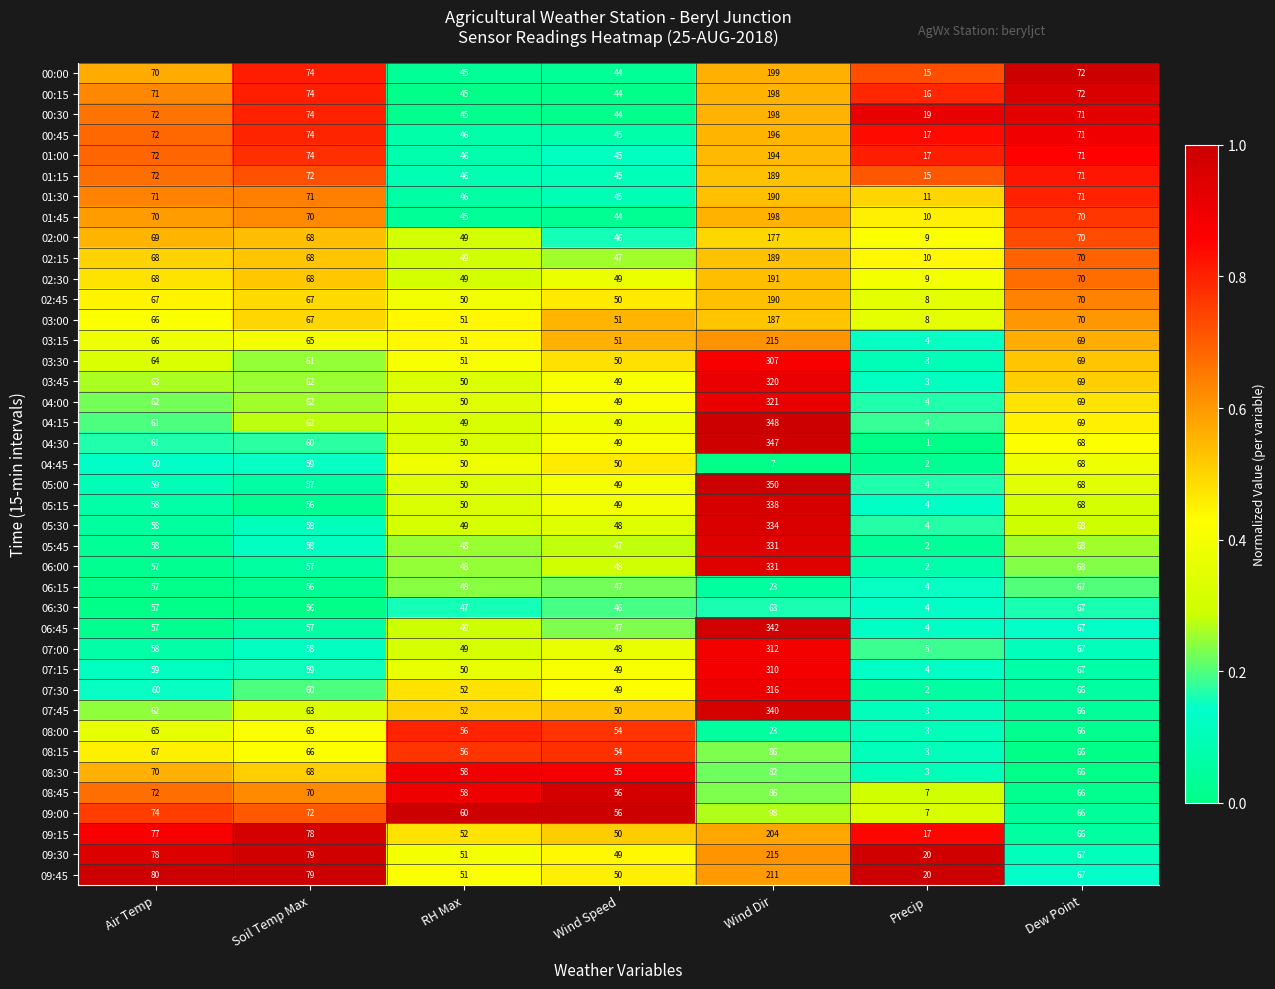

The 07:30 series shows 60 at Soil Temp Max. True or false?

True